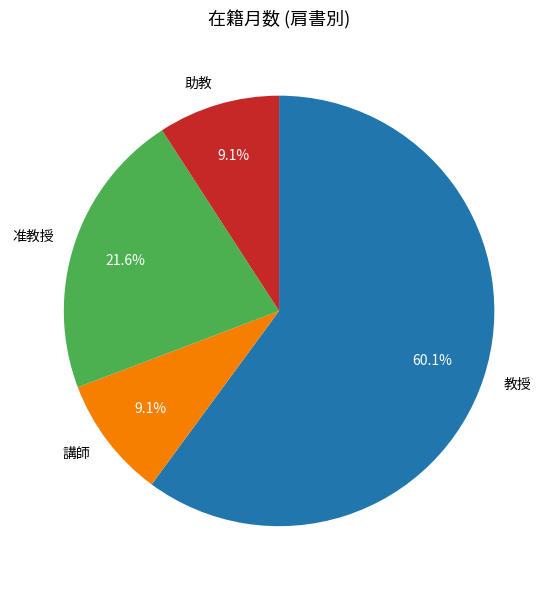

How much of the chart is everything except 准教授?

78.4%